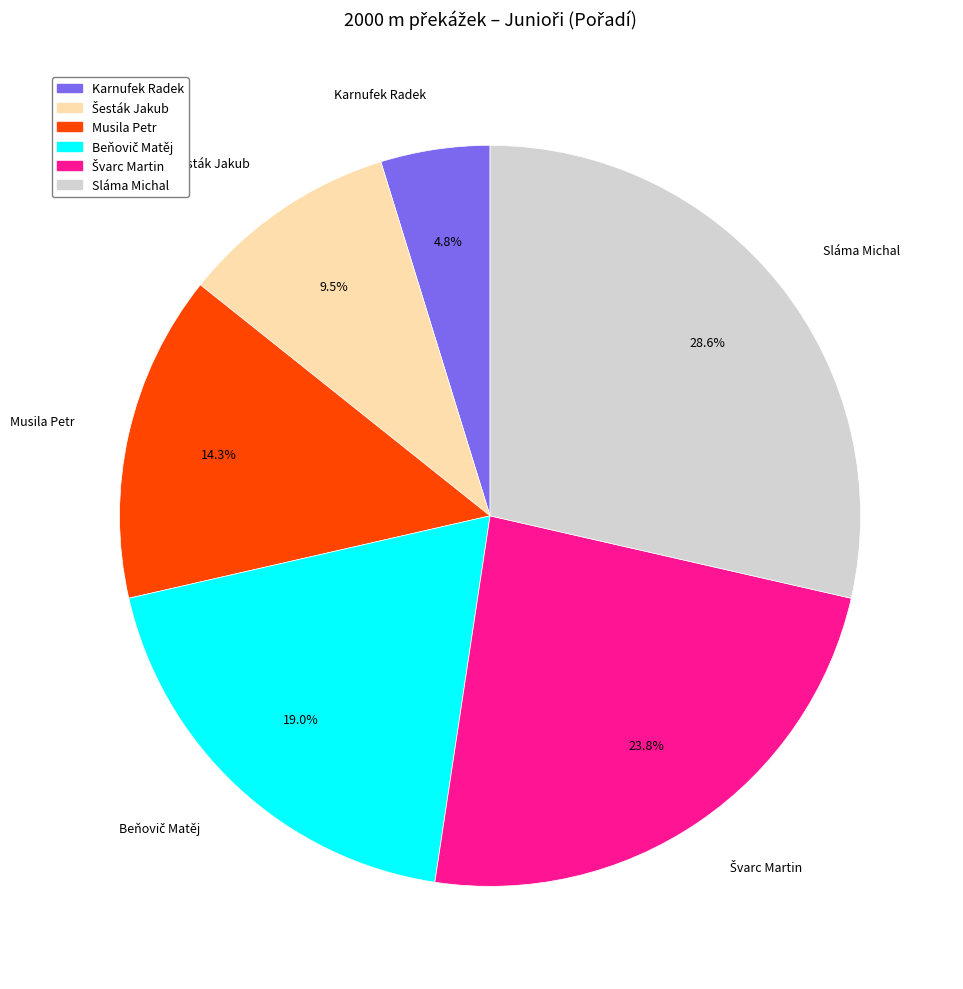

Do Musila Petr and Sláma Michal together represent more than half of the pie?

No